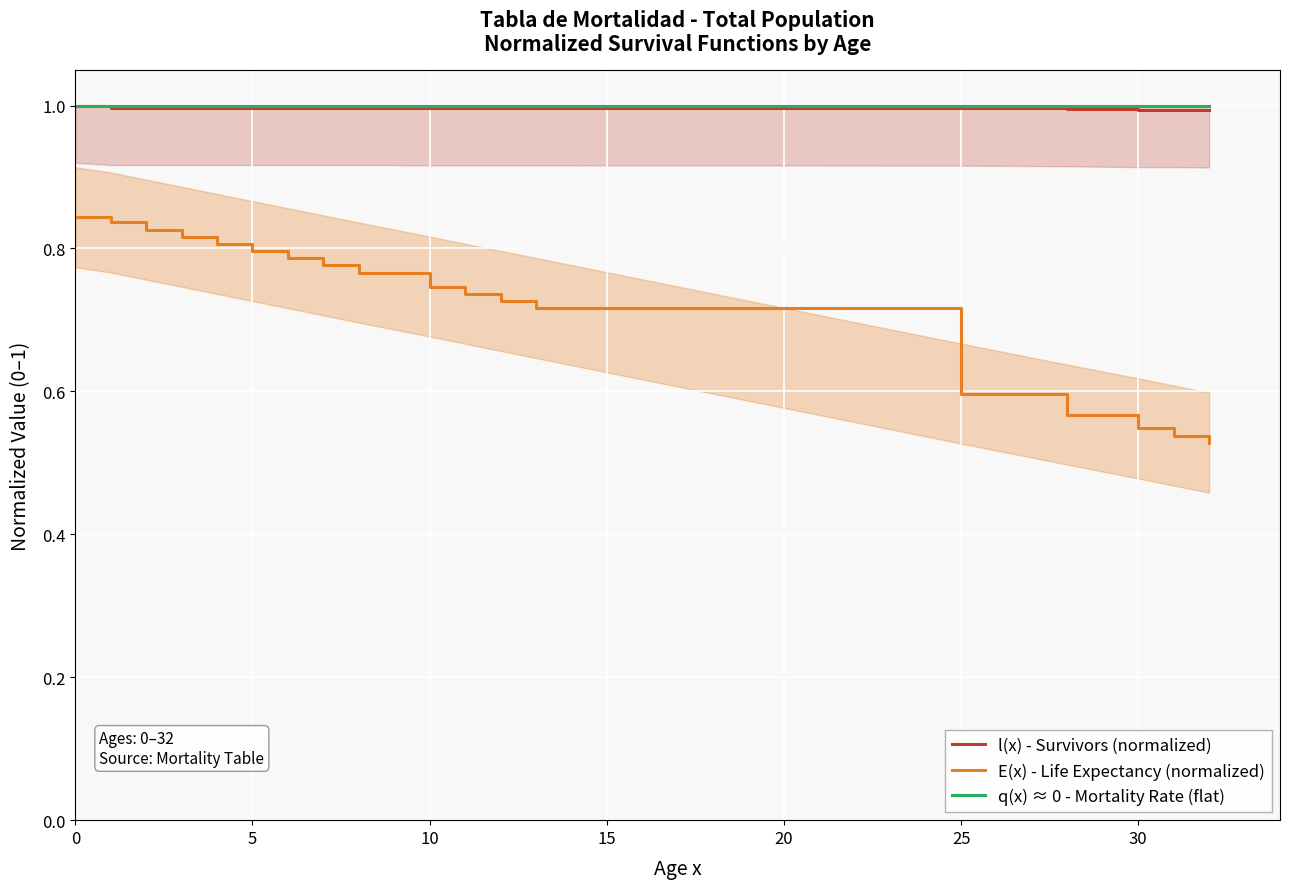

How many lines are shown in the chart?

3